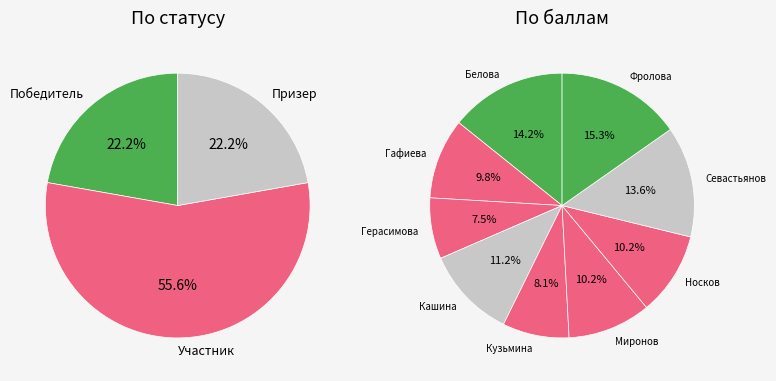

Is Фролова the majority of the pie?

No